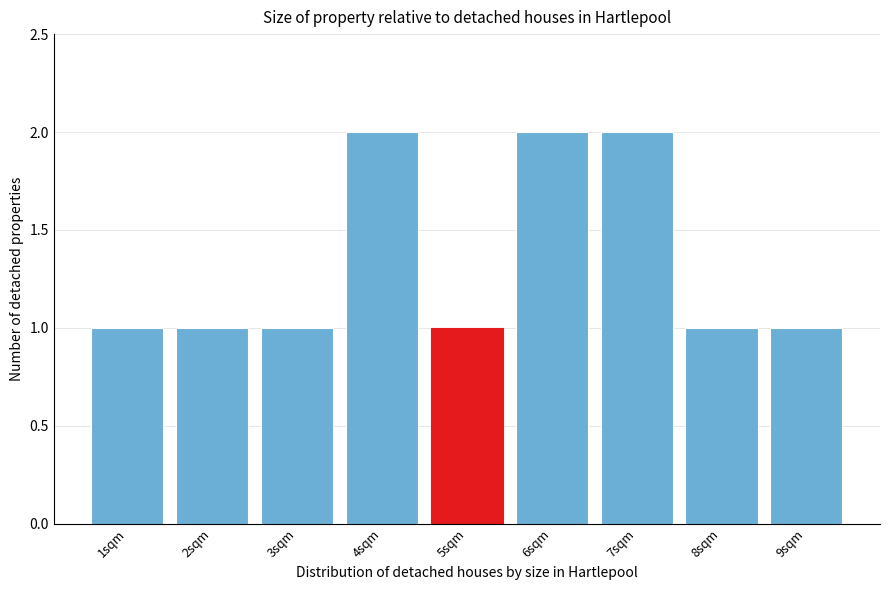

Reading left to right, list all the values displayed in this chart.

1	1	1	2	1	2	2	1	1